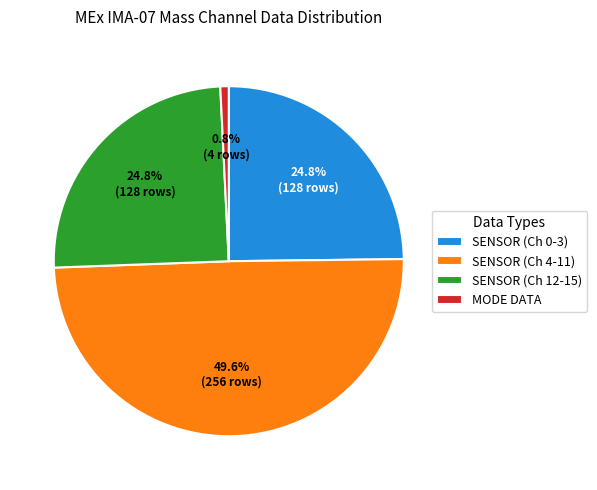

Combined, what portion of the pie is MODE DATA and SENSOR (Ch 0-3)?

25.6%